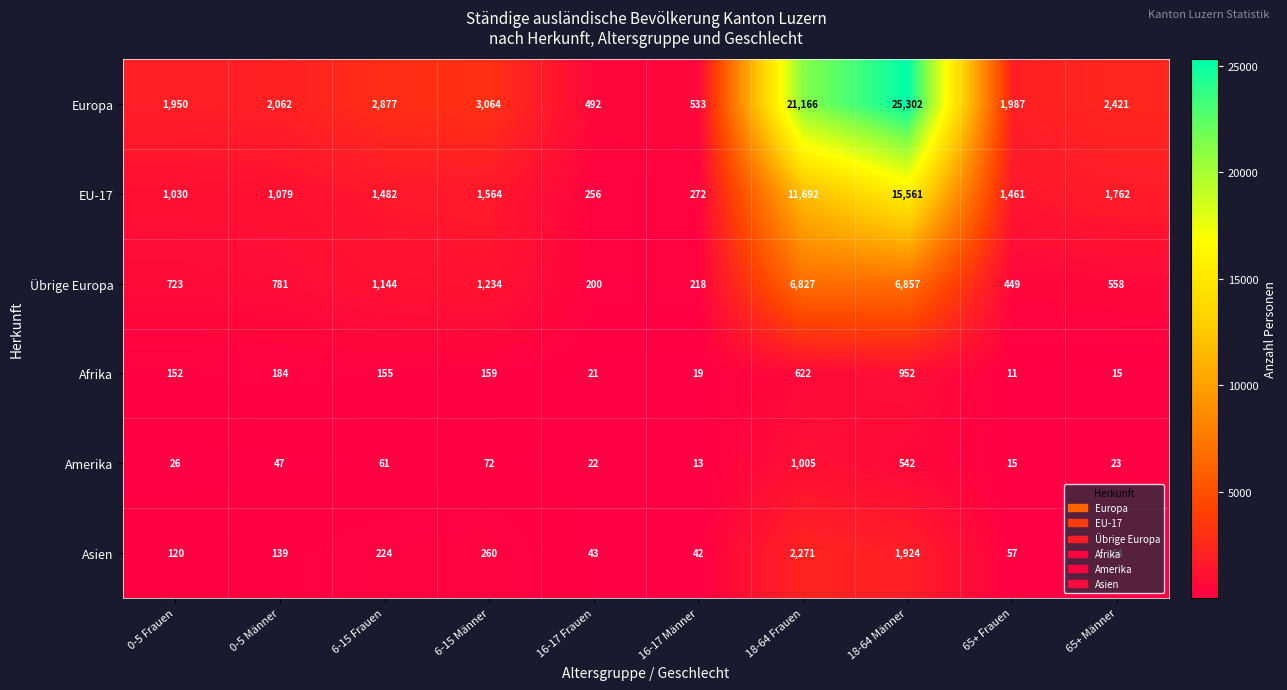

At which category does the chart reach its peak across all series?

18-64 Männer